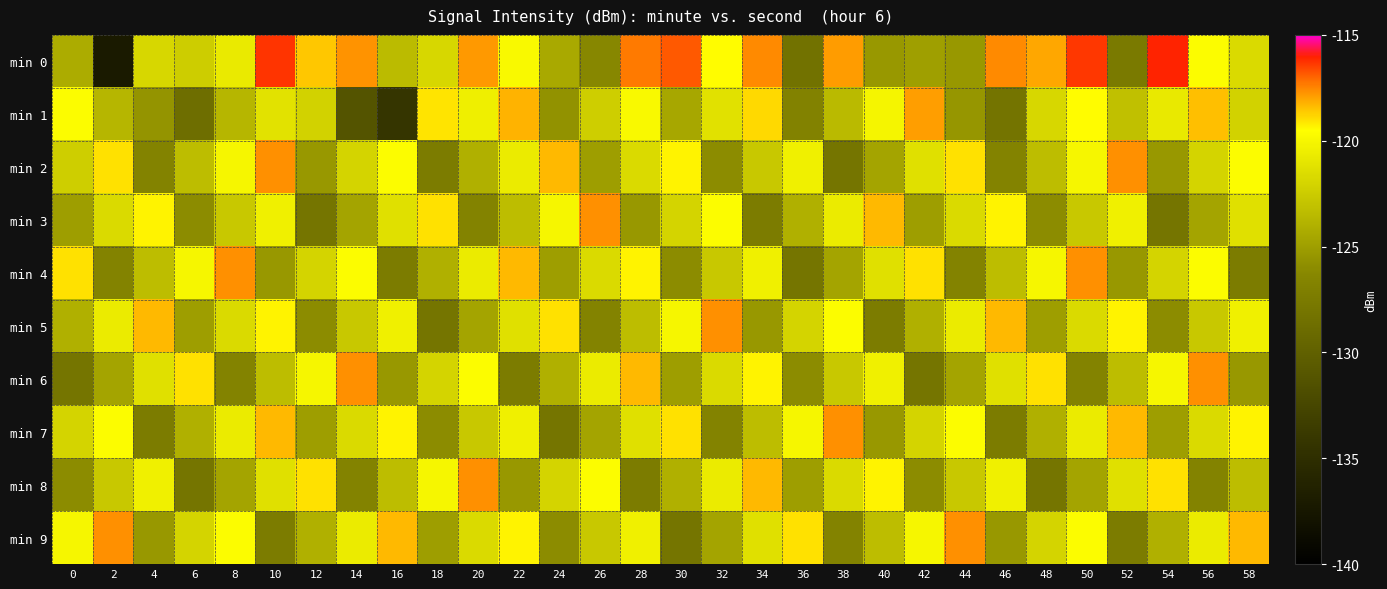

Which series has the widest spread of values?

min 0